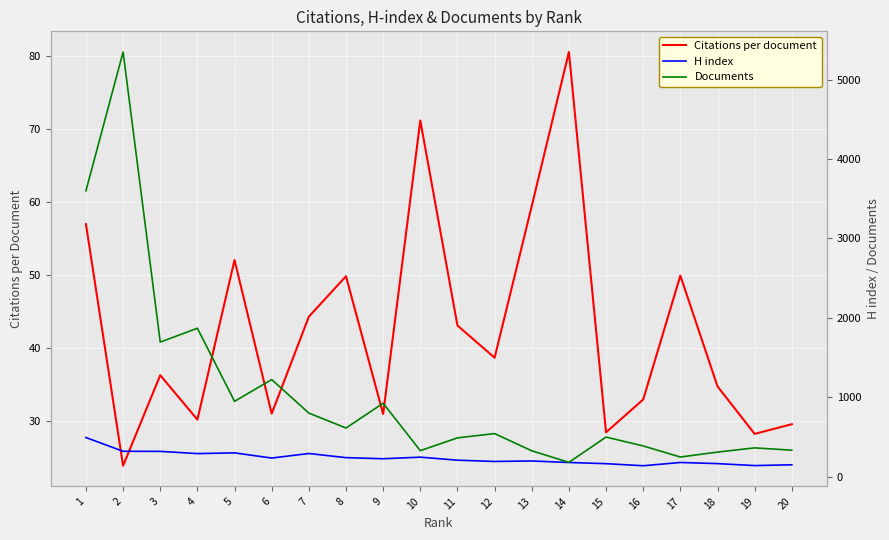

What is the minimum value shown in the chart?

23.8